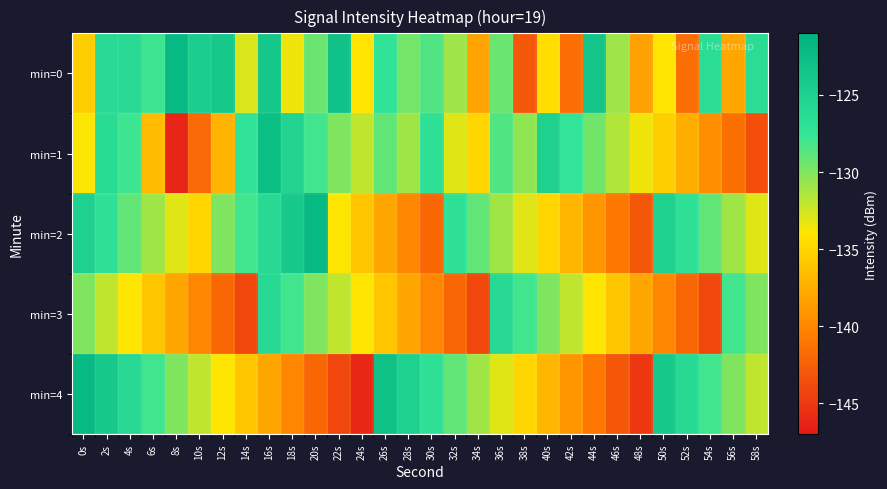

Reading left to right, list all the values displayed in this chart.

min=0: 0s=-135.5	2s=-126.1	4s=-126.1	6s=-127.8	8s=-122.0	10s=-124.6	12s=-123.9	14s=-132.8	16s=-123.8	18s=-133.5	20s=-129.3	22s=-123.1	24s=-134.1	26s=-127.2	28s=-129.6	30s=-128.5	32s=-130.9	34s=-138.1	36s=-129.3	38s=-143.0	40s=-134.4	42s=-141.6	44s=-123.5	46s=-130.9	48s=-138.3	50s=-134.1	52s=-141.6	54s=-126.4	56s=-137.9	58s=-126.4
min=1: 0s=-133.9	2s=-126.4	4s=-127.9	6s=-136.6	8s=-146.3	10s=-141.9	12s=-137.2	14s=-127.3	16s=-122.7	18s=-125.4	20s=-128.0	22s=-130.0	24s=-132.0	26s=-129.0	28s=-131.0	30s=-127.0	32s=-133.0	34s=-135.0	36s=-128.5	38s=-130.5	40s=-125.0	42s=-127.5	44s=-129.5	46s=-131.5	48s=-133.5	50s=-135.5	52s=-137.5	54s=-139.5	56s=-141.5	58s=-143.5
min=2: 0s=-125.0	2s=-127.0	4s=-129.0	6s=-131.0	8s=-133.0	10s=-135.0	12s=-130.0	14s=-128.0	16s=-126.0	18s=-124.0	20s=-122.0	22s=-134.0	24s=-136.0	26s=-138.0	28s=-140.0	30s=-142.0	32s=-127.0	34s=-129.0	36s=-131.0	38s=-133.0	40s=-135.0	42s=-137.0	44s=-139.0	46s=-141.0	48s=-143.0	50s=-125.0	52s=-127.0	54s=-129.0	56s=-131.0	58s=-133.0
min=3: 0s=-130.0	2s=-132.0	4s=-134.0	6s=-136.0	8s=-138.0	10s=-140.0	12s=-142.0	14s=-144.0	16s=-126.0	18s=-128.0	20s=-130.0	22s=-132.0	24s=-134.0	26s=-136.0	28s=-138.0	30s=-140.0	32s=-142.0	34s=-144.0	36s=-126.0	38s=-128.0	40s=-130.0	42s=-132.0	44s=-134.0	46s=-136.0	48s=-138.0	50s=-140.0	52s=-142.0	54s=-144.0	56s=-128.0	58s=-130.0
min=4: 0s=-122.0	2s=-124.0	4s=-126.0	6s=-128.0	8s=-130.0	10s=-132.0	12s=-134.0	14s=-136.0	16s=-138.0	18s=-140.0	20s=-142.0	22s=-144.0	24s=-146.0	26s=-123.0	28s=-125.0	30s=-127.0	32s=-129.0	34s=-131.0	36s=-133.0	38s=-135.0	40s=-137.0	42s=-139.0	44s=-141.0	46s=-143.0	48s=-145.0	50s=-124.0	52s=-126.0	54s=-128.0	56s=-130.0	58s=-132.0